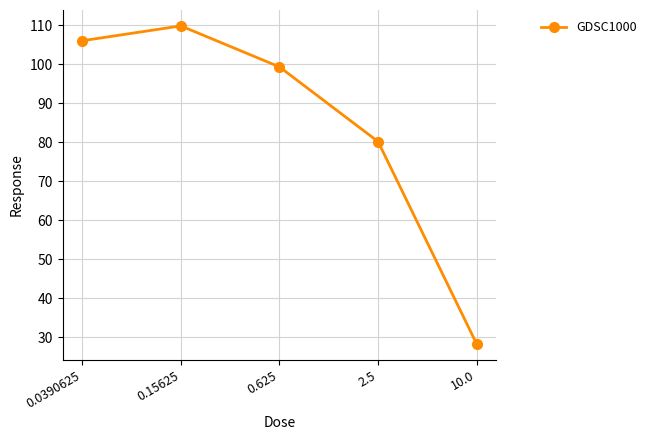

Where does the data first go above 99?

0.0390625